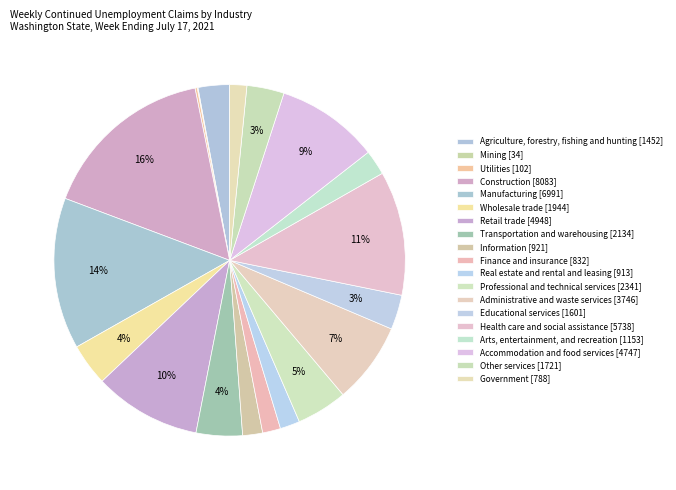

What is the ratio of the value at Educational services to the value at Finance and insurance?

1.9